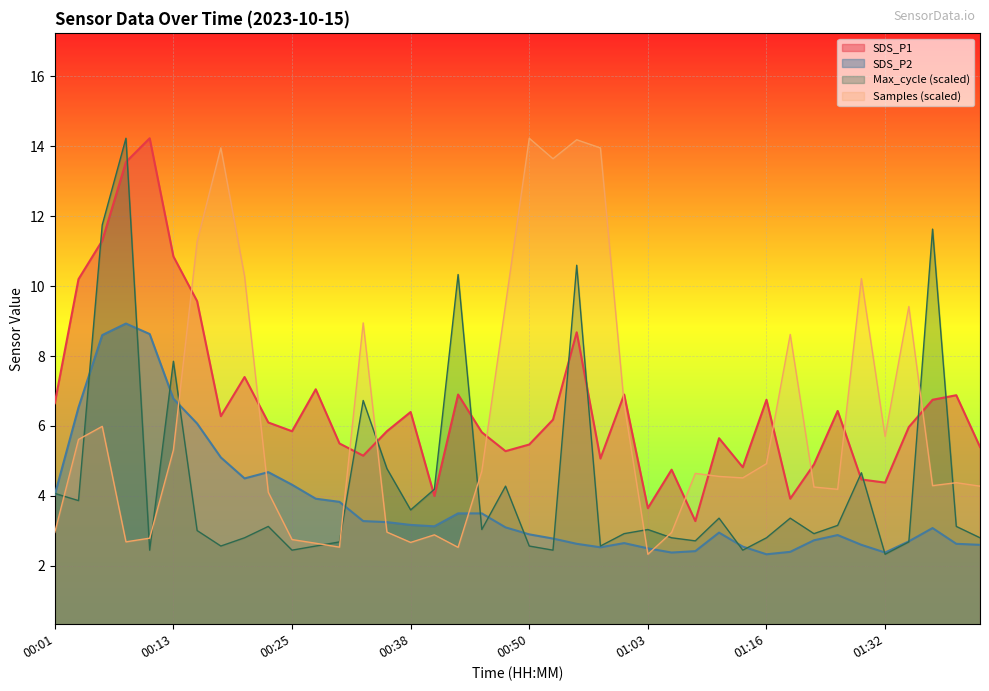

What is the difference between the maximum and minimum values in the SDS_P1 series?

11.0